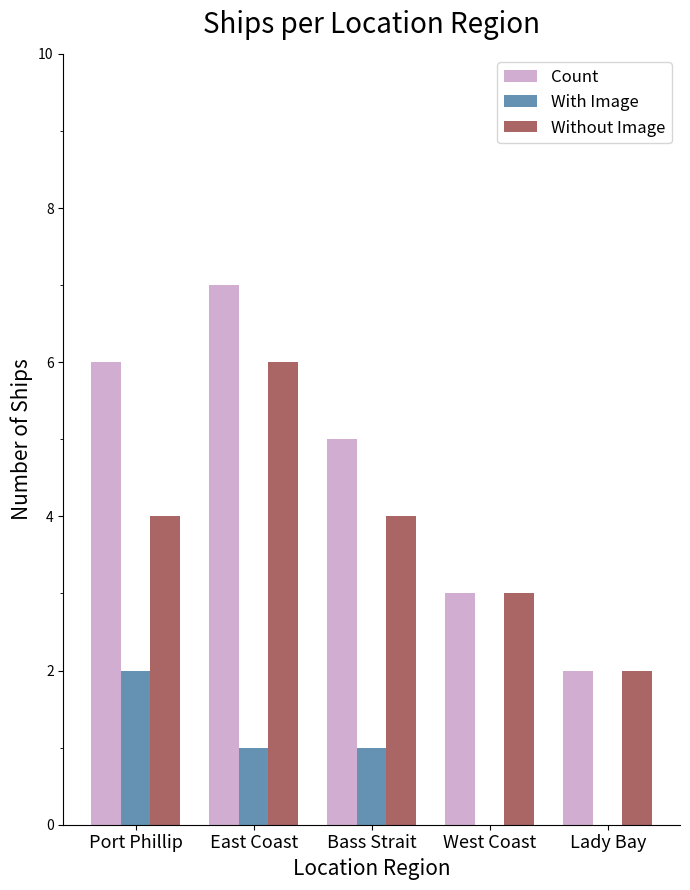

Reading right to left, what are all the values shown in this chart?

Count: Lady Bay=2	West Coast=3	Bass Strait=5	East Coast=7	Port Phillip=6
With Image: Lady Bay=0	West Coast=0	Bass Strait=1	East Coast=1	Port Phillip=2
Without Image: Lady Bay=2	West Coast=3	Bass Strait=4	East Coast=6	Port Phillip=4